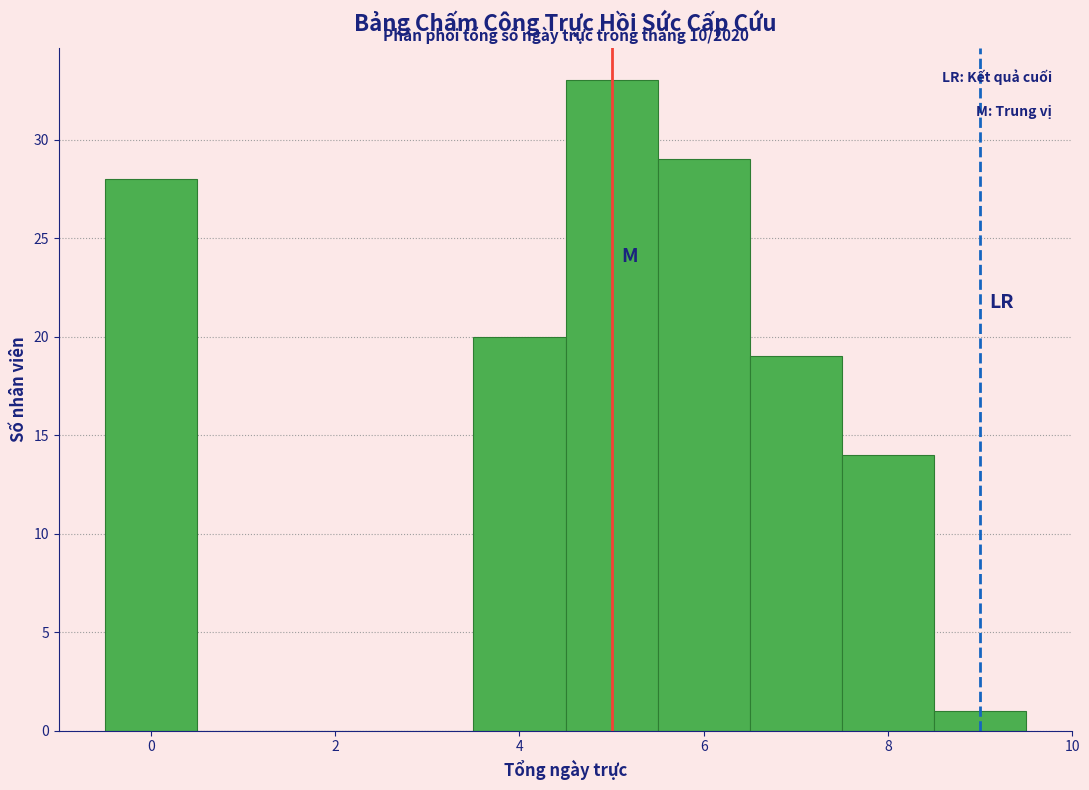

Over which range of the x-axis is the bar tallest?

4.5 to 5.5